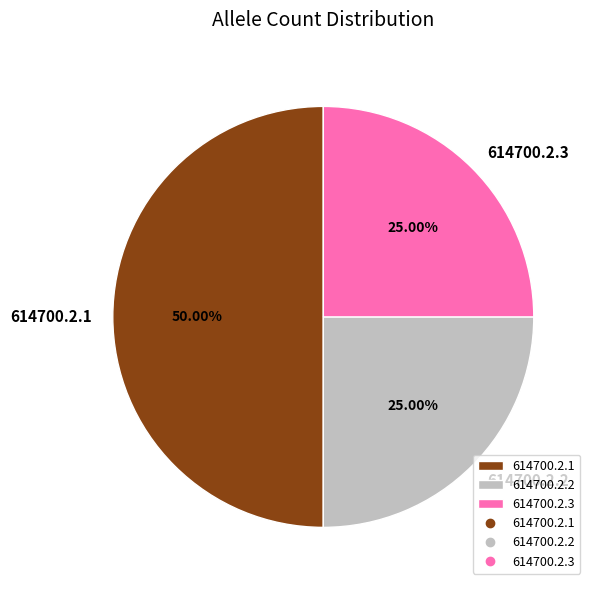

Count the number of slices in the pie.

3